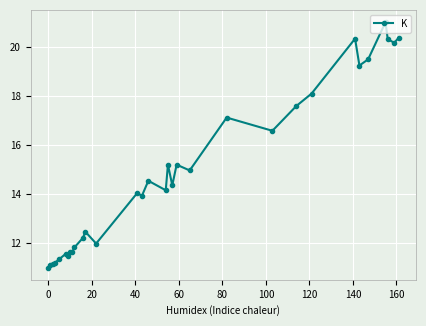

True or false: there are more than 1 points higher than both neighbors.

True